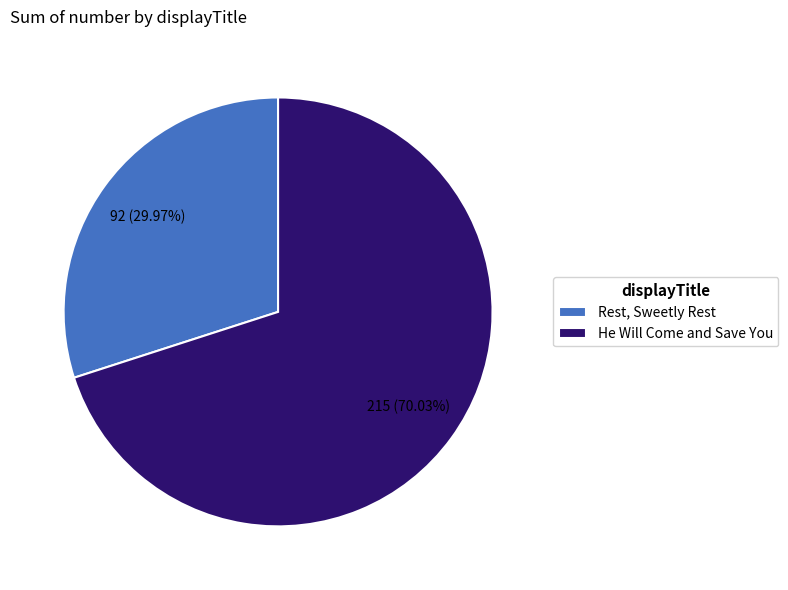

Rank the categories by value from lowest to highest.

Rest, Sweetly Rest, He Will Come and Save You